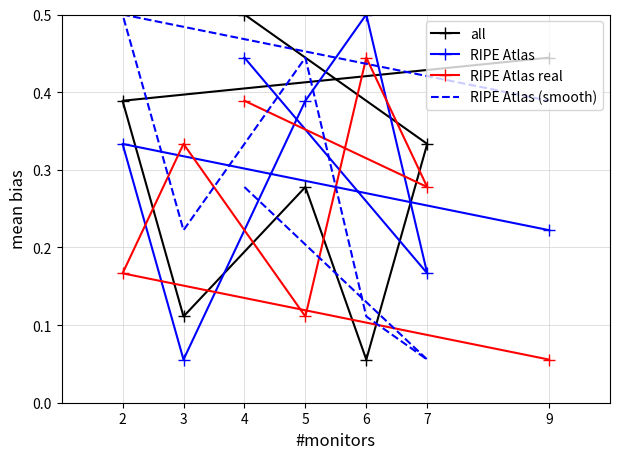

How many distinct data groups are displayed?

4